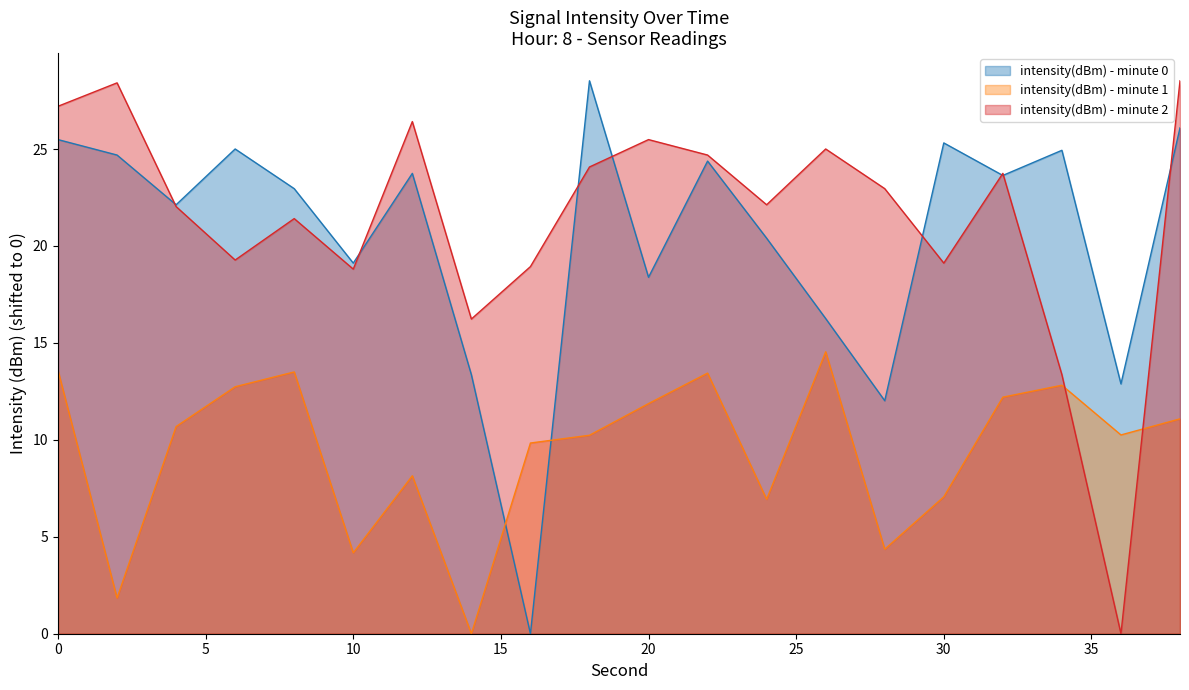

What is the sum of the intensity(dBm) - minute 2 values at 8 and 36?

21.4